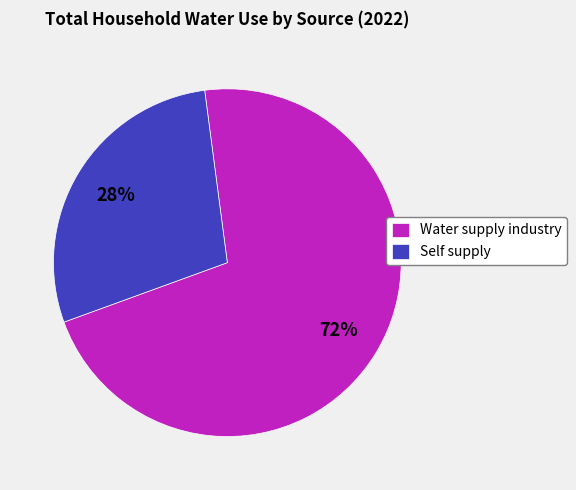

To the nearest percent, what is the average slice percentage?

50%